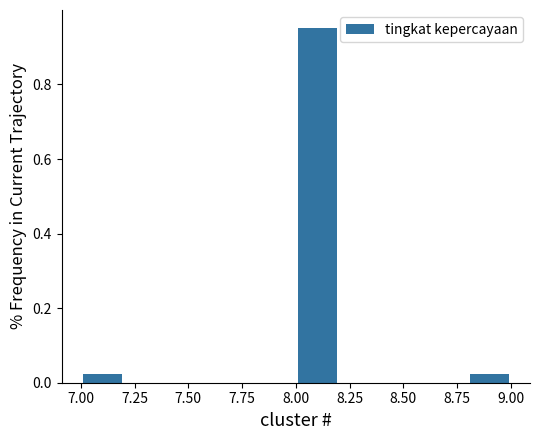

Reading left to right, list every bar in this chart as the range it spans on the x-axis followed by its height. The values are not printed on the chart, so give them approximately, as read against the axis.

7.0 to 7.2: 0.02
7.2 to 7.4: 0
7.4 to 7.6: 0
7.6 to 7.8: 0
7.8 to 8.0: 0
8.0 to 8.2: 0.96
8.2 to 8.4: 0
8.4 to 8.6: 0
8.6 to 8.8: 0
8.8 to 9.0: 0.02